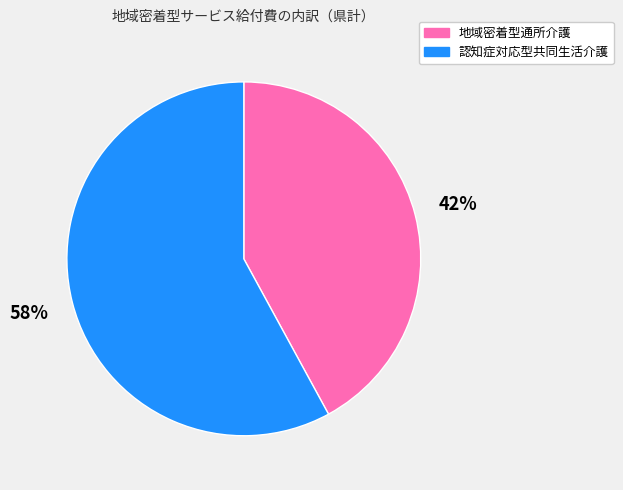

What is the smallest slice in the pie chart?

地域密着型通所介護